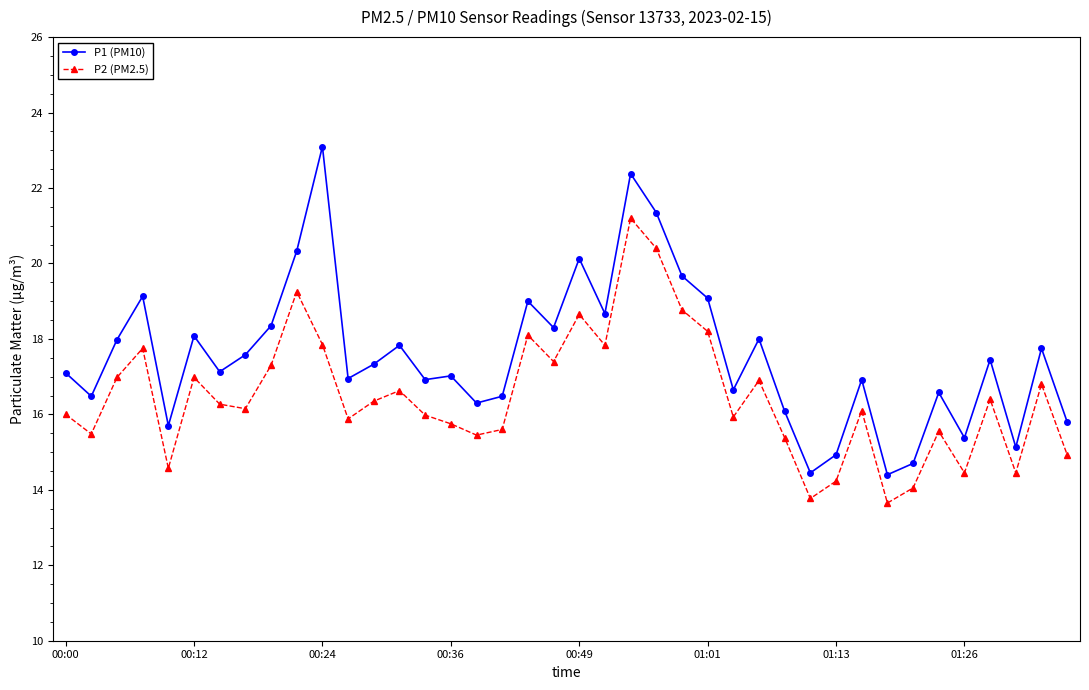

Which series has the widest spread of values?

P1 (PM10)